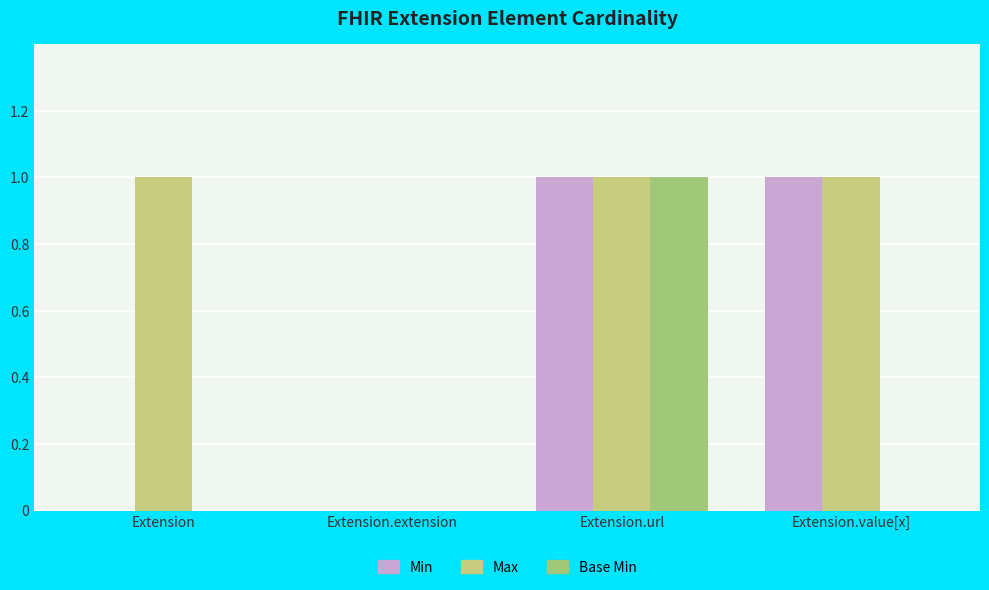

True or false: Base Min has a value of 0 at Extension.extension.

True